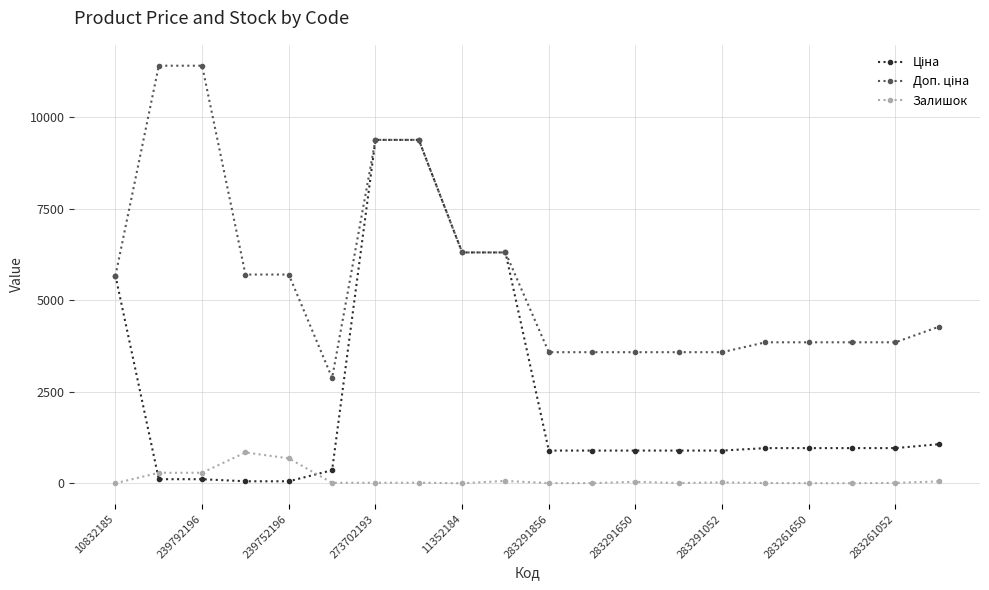

At how many categories does at least one series exceed 1532?

20